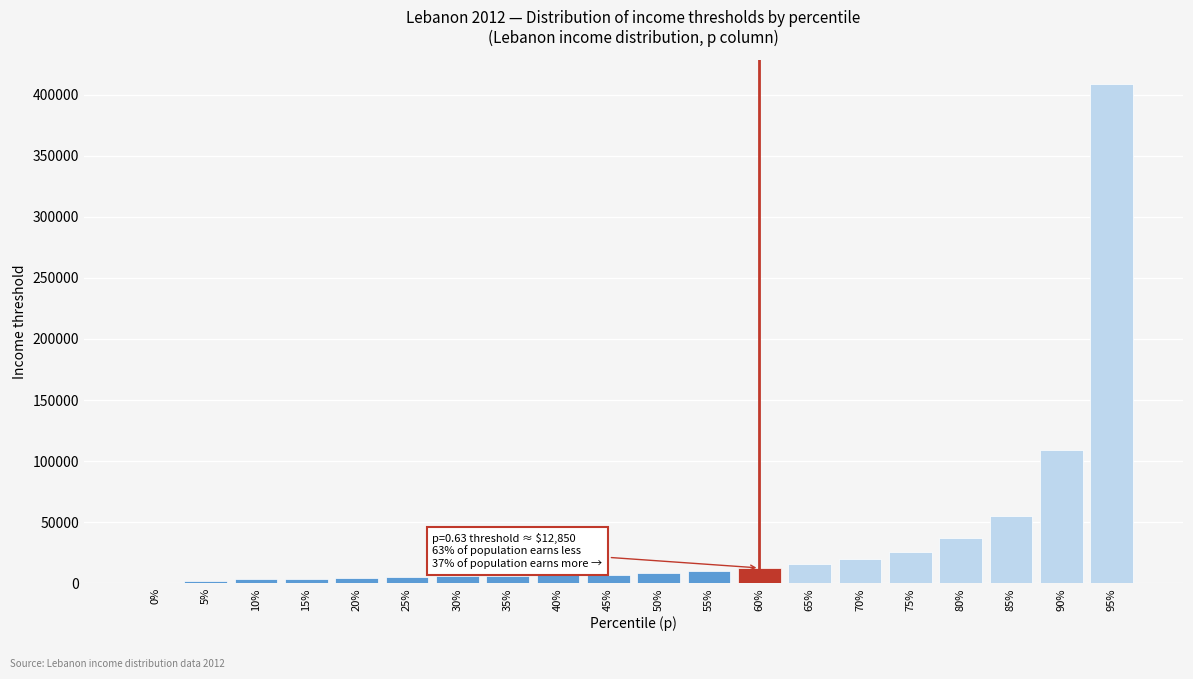

Is it true that the value at 95% is 622365.8?

False